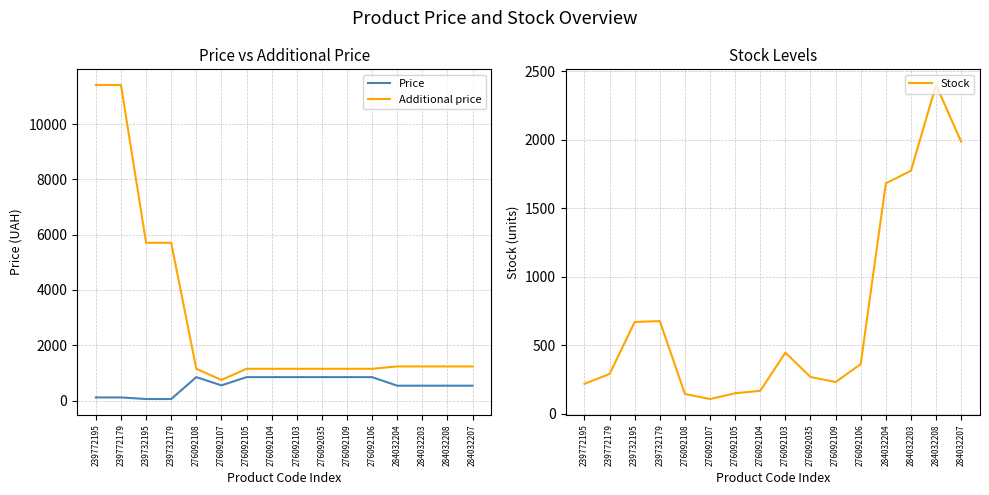

True or false: Additional price and Price cross at least once.

False